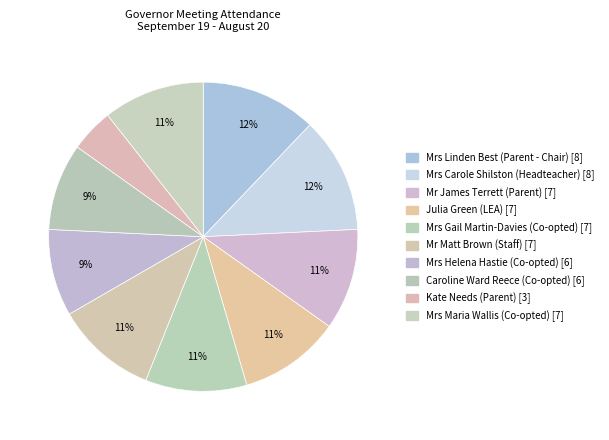

Count the number of slices in the pie.

10